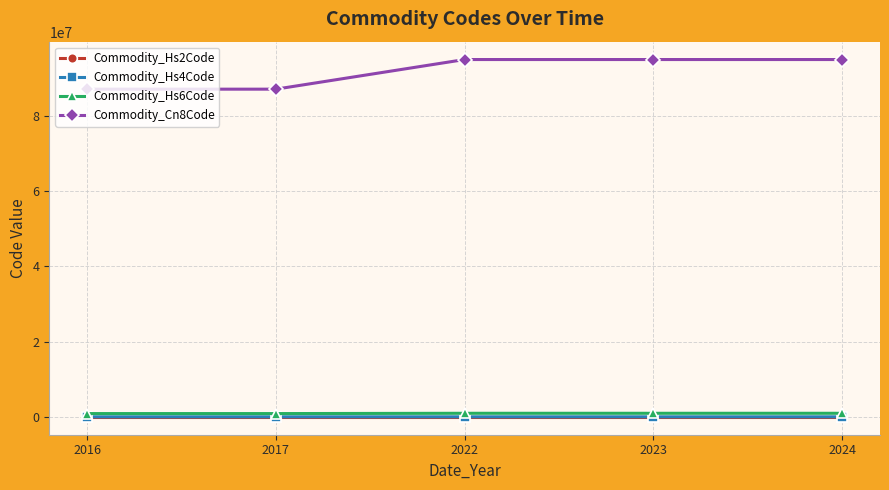

What is the smallest value displayed?

87